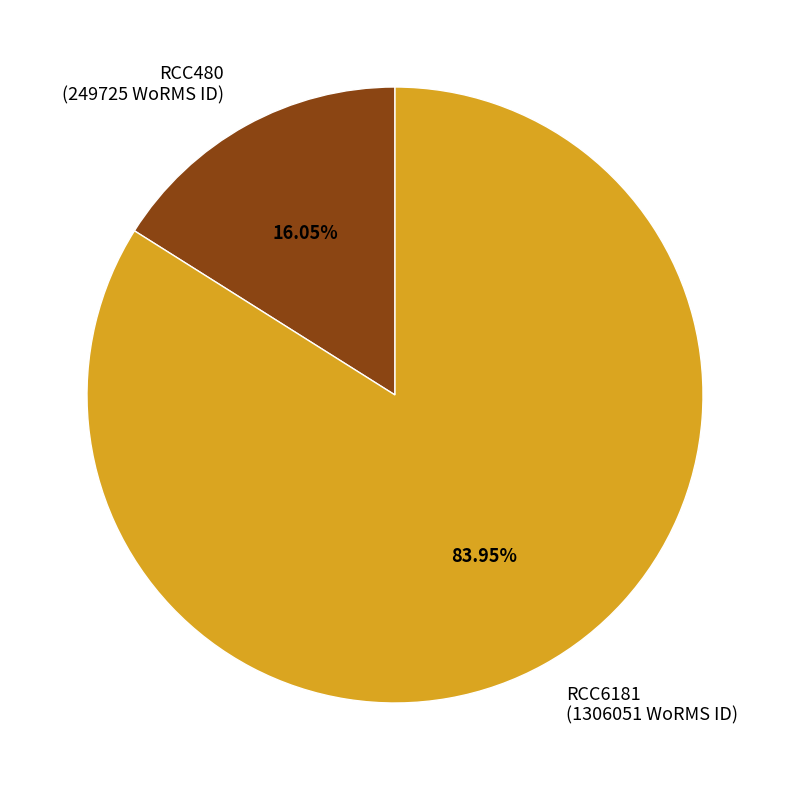

How many segments does this pie chart have?

2